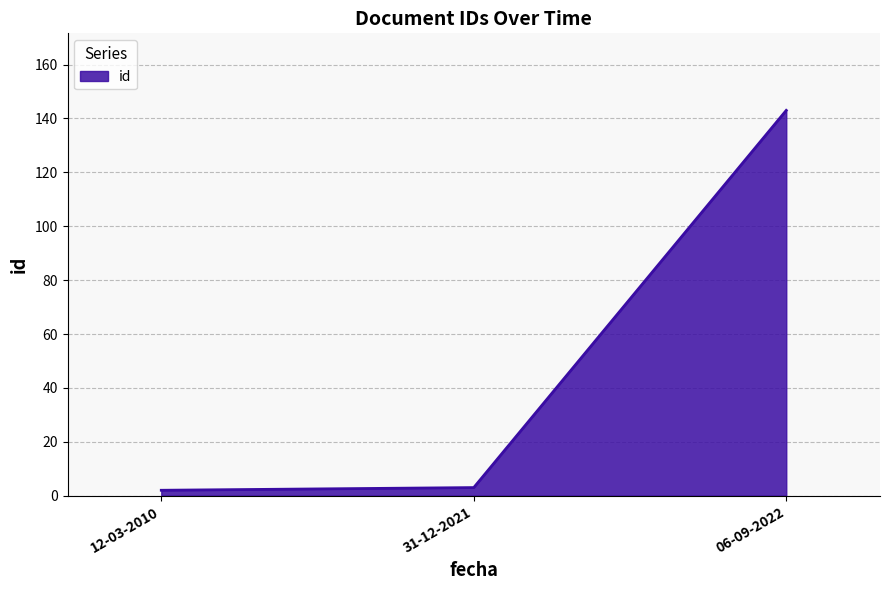

How many lines are shown in the chart?

1